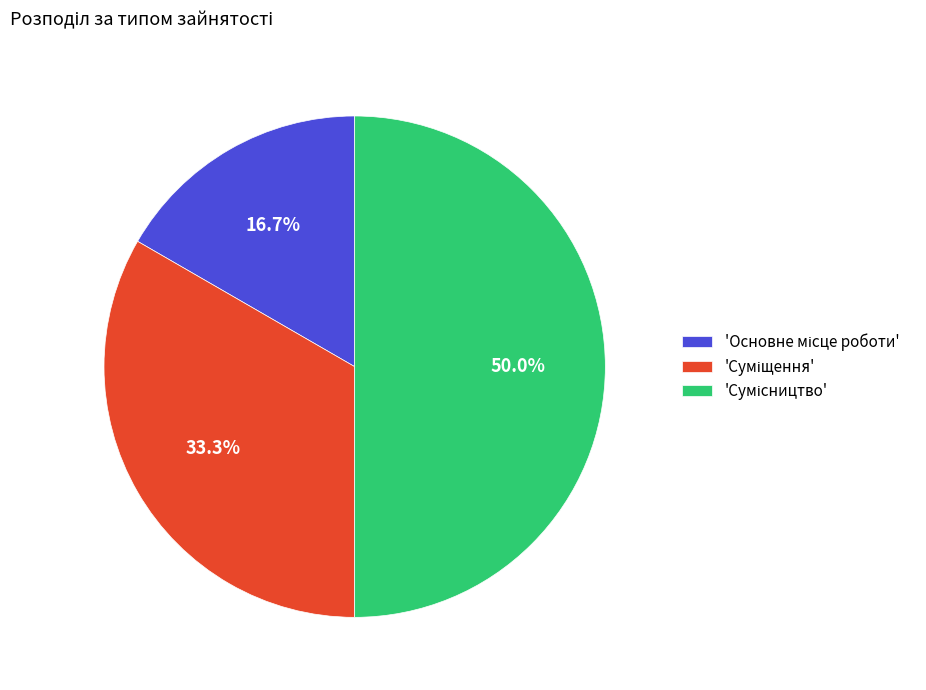

How many slices are in this pie chart?

3